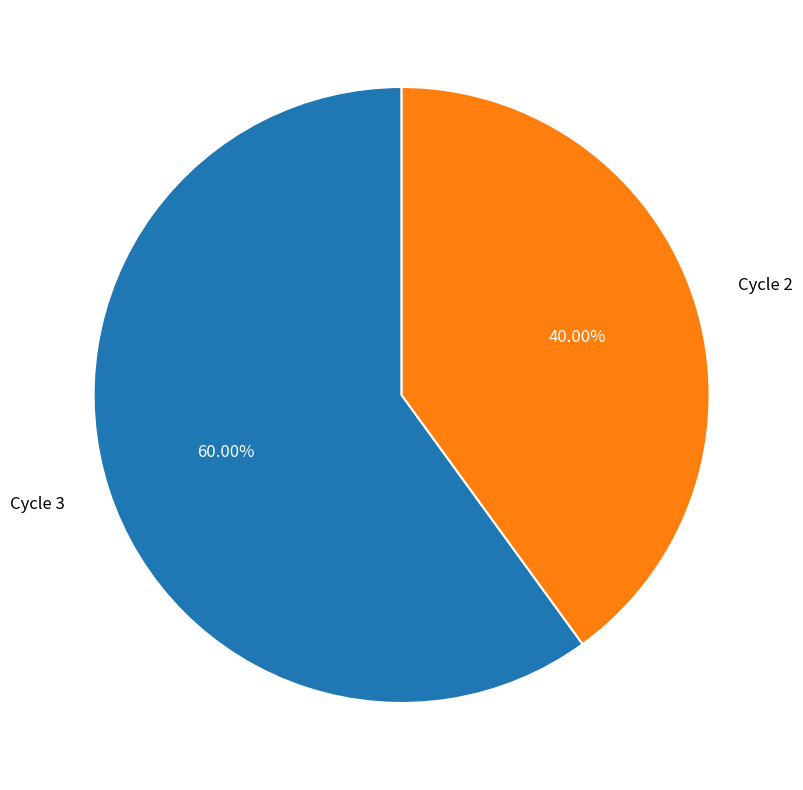

To the nearest percent, what is the difference between the Cycle 2 and Cycle 3 slice percentages?

20%